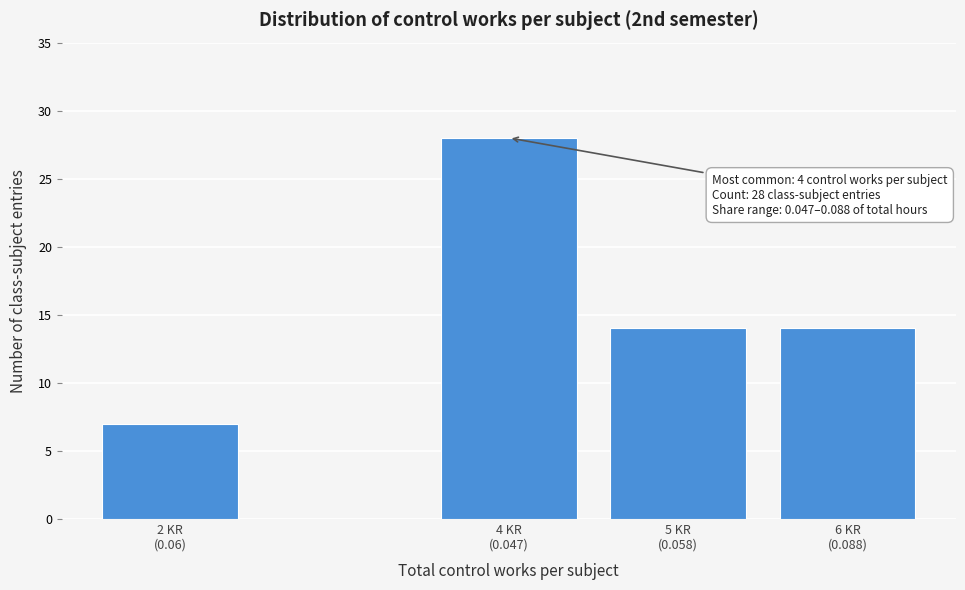

Reading left to right, list all the values displayed in this chart.

7	28	14	14